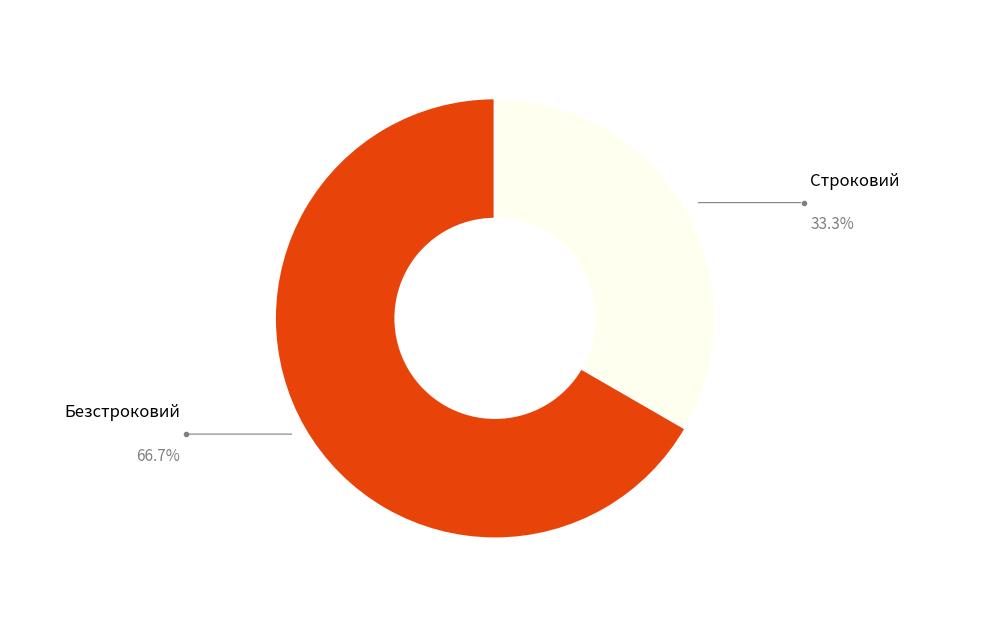

The Строковий slice represents 43% of the pie. True or false?

False